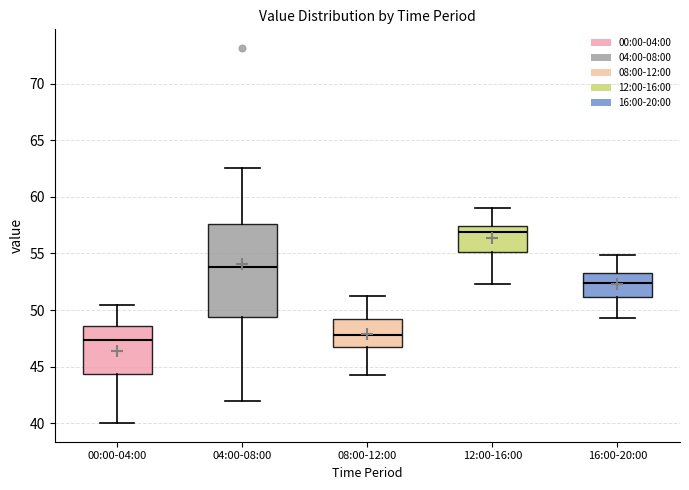

Comparing the boxes themselves (not the whiskers), which one is the tallest?

04:00-08:00